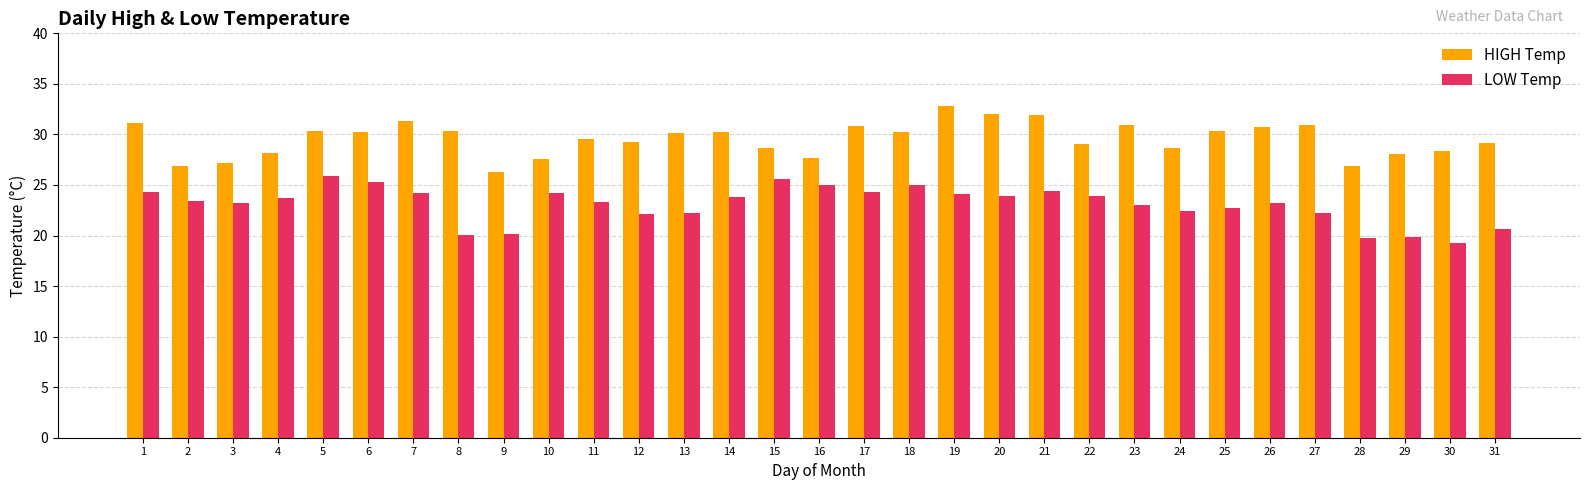

What is the approximate value of HIGH Temp at 6?

30.2